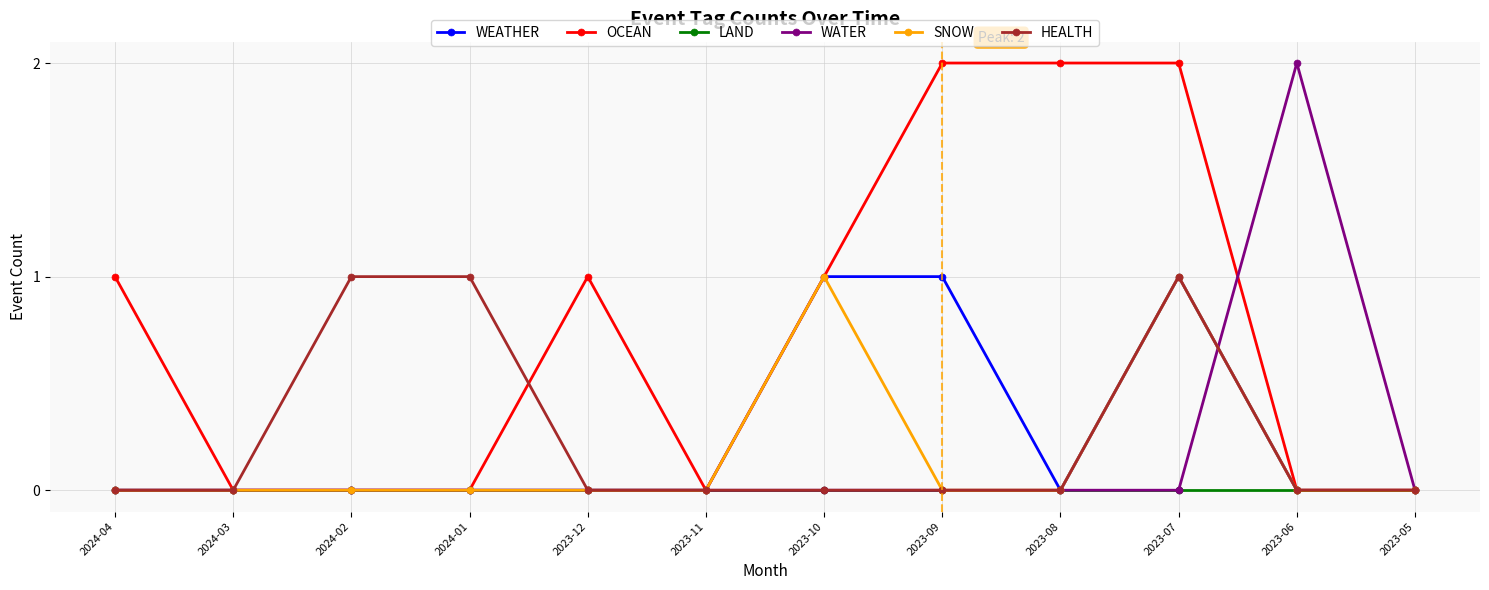

What is the total value across all series at 2023-06?

2